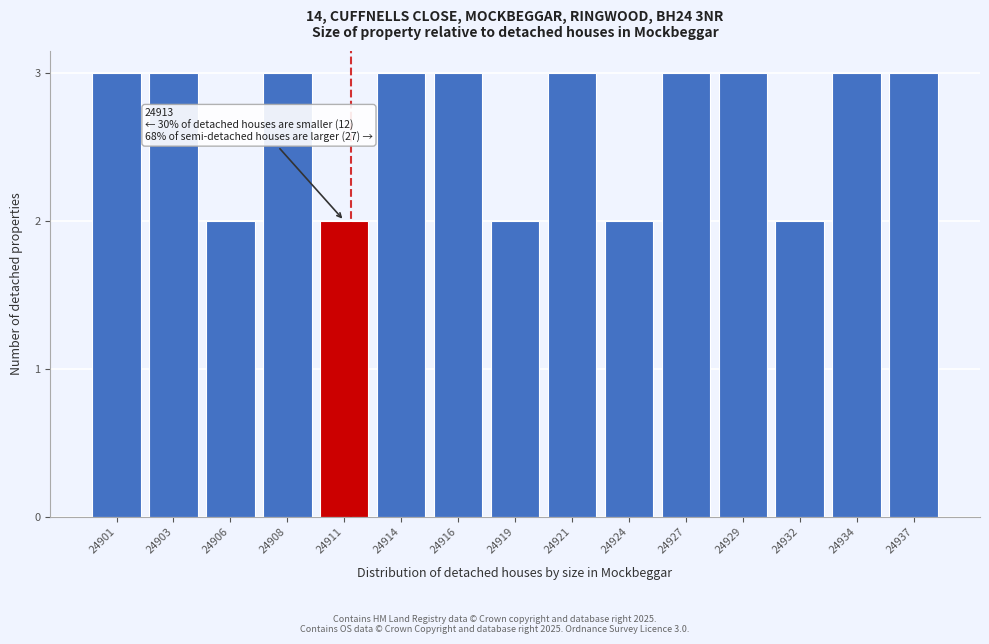

Reading left to right, what are all the values shown in this chart?

24901=3	24903=3	24906=2	24908=3	24911=2	24914=3	24916=3	24919=2	24921=3	24924=2	24927=3	24929=3	24932=2	24934=3	24937=3